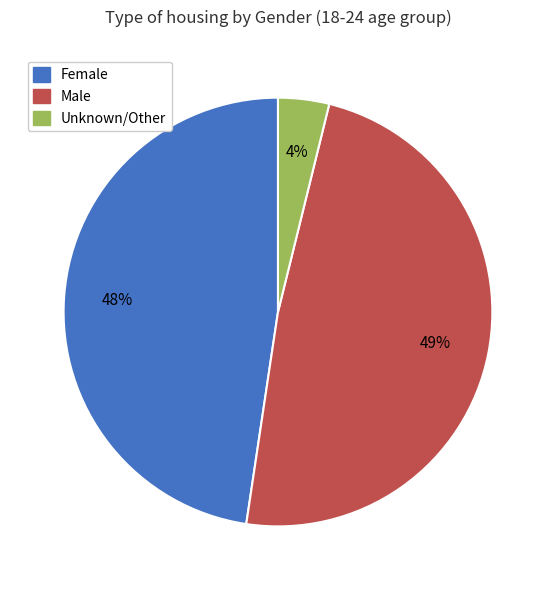

To the nearest percent, what is the difference between the largest and smallest slice percentages?

45%